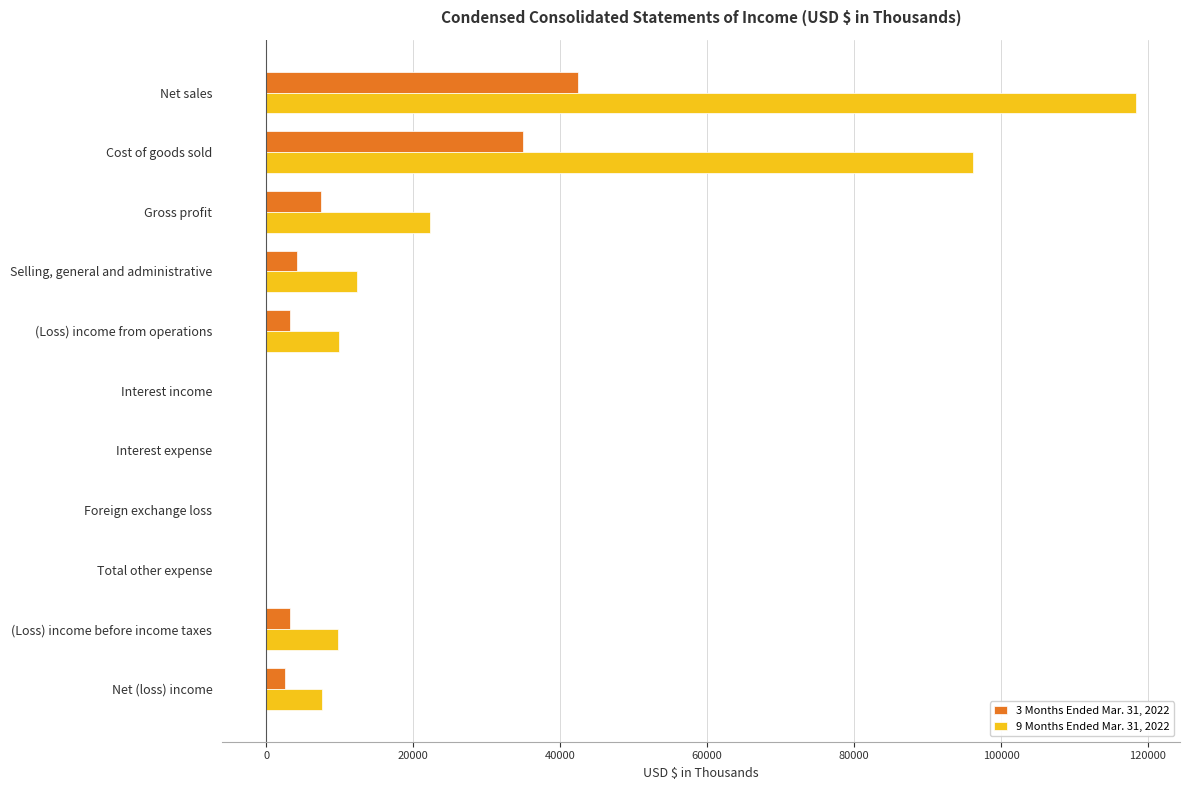

What is the greatest value displayed?

118440